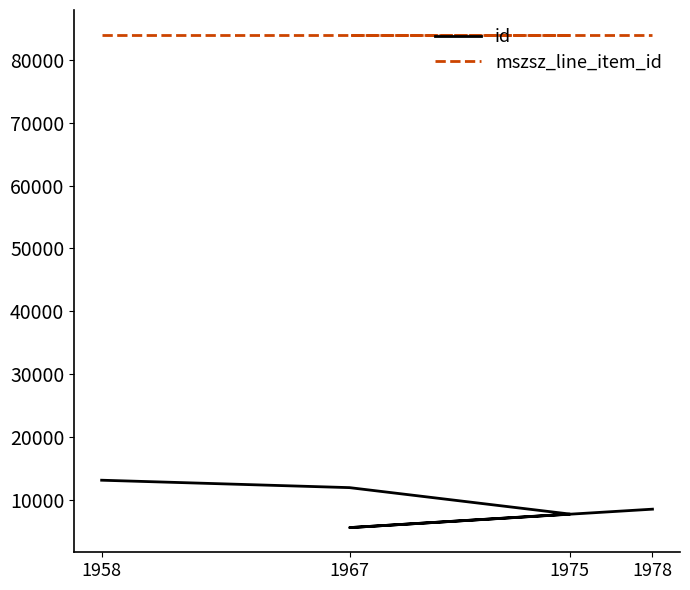

What is the value of the id point at the 4th from the left?

5550